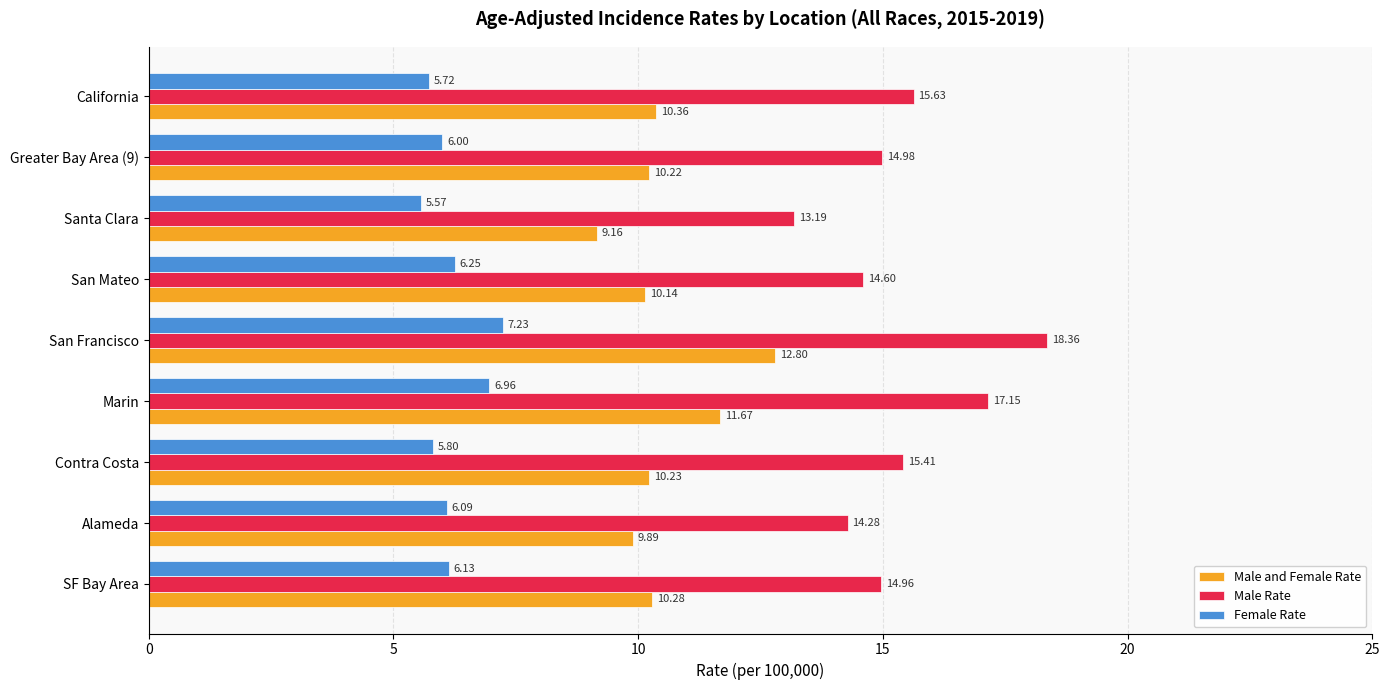

What is the difference between the maximum and minimum values in the Male and Female Rate series?

3.6